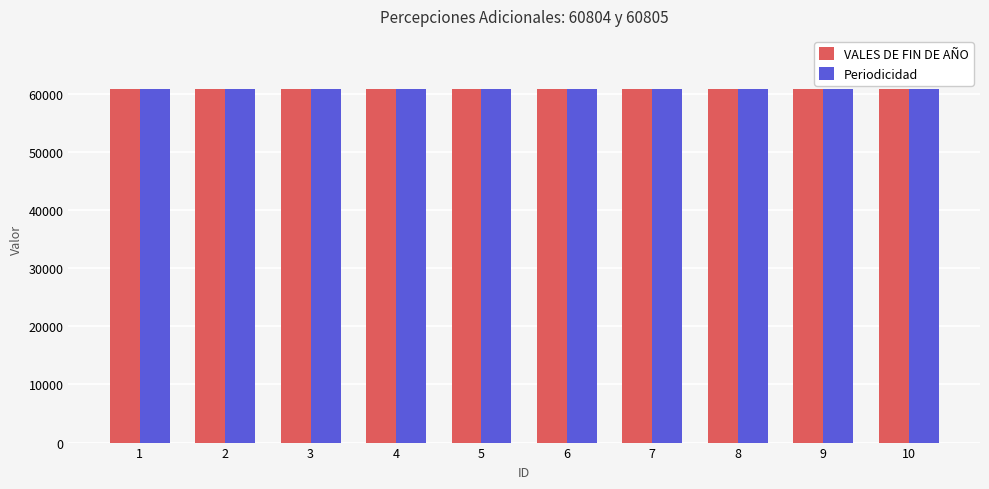

How many data points does each series have?

10